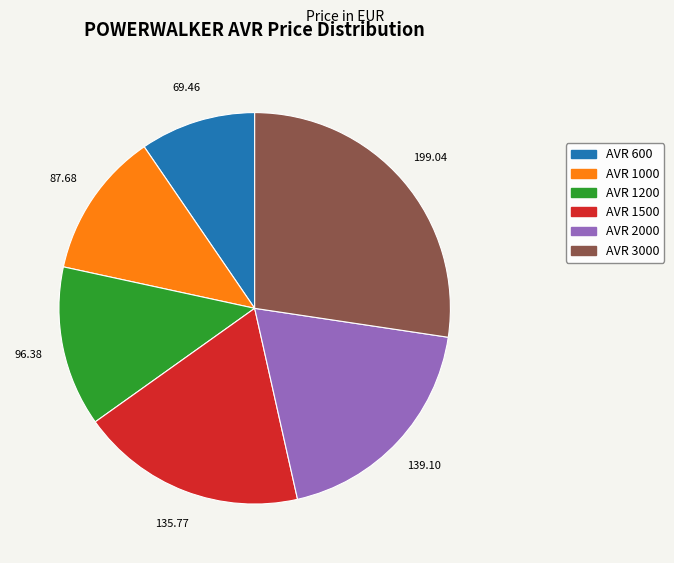

Is there any slice that represents more than half of the pie?

No